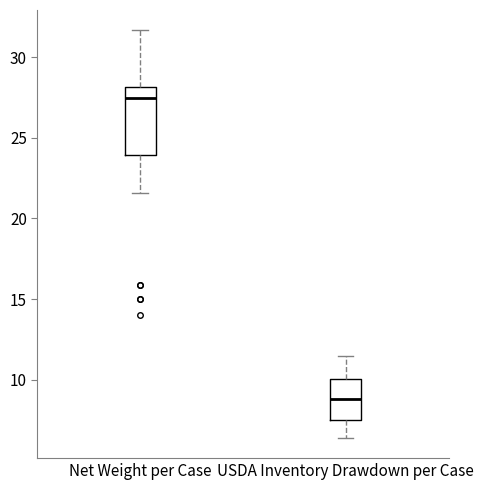

Which box has the highest median line?

Net Weight per Case